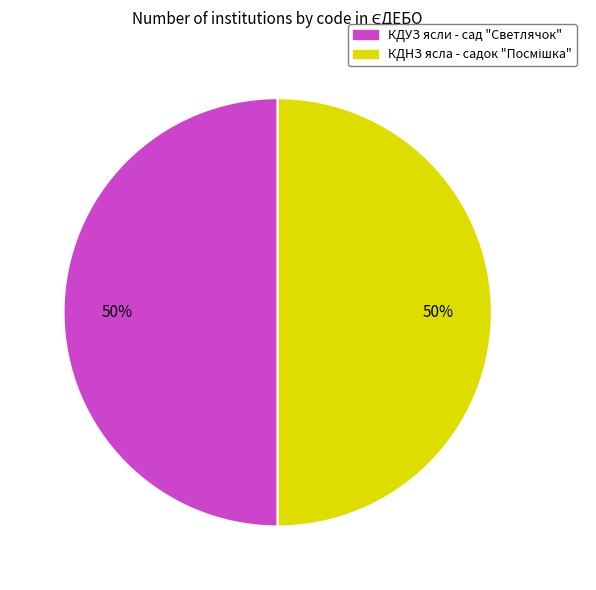

True or false: КДУЗ ясли - сад "Светлячок" accounts for 50% of the total.

True